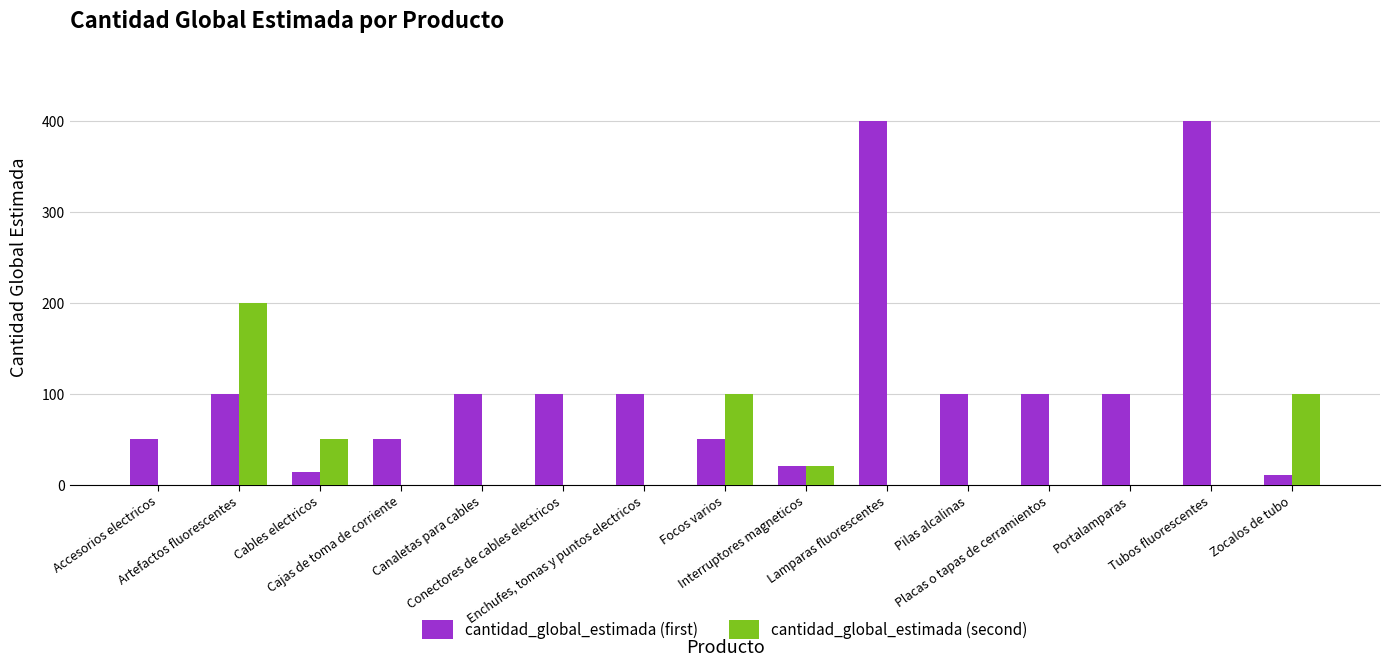

Reading right to left, extract all data points from this chart.

cantidad_global_estimada (first): 10	400	100	100	100	400	20	50	100	100	100	50	14	100	50
cantidad_global_estimada (second): 100	0	0	0	0	0	20	100	0	0	0	0	50	200	0